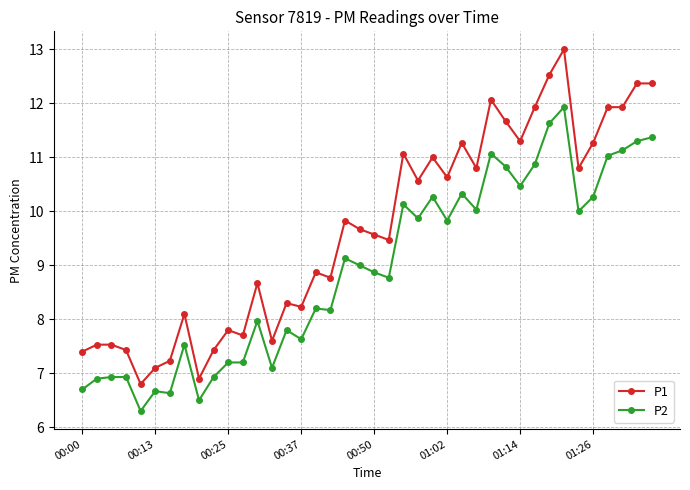

What is the greatest value displayed?

13.0